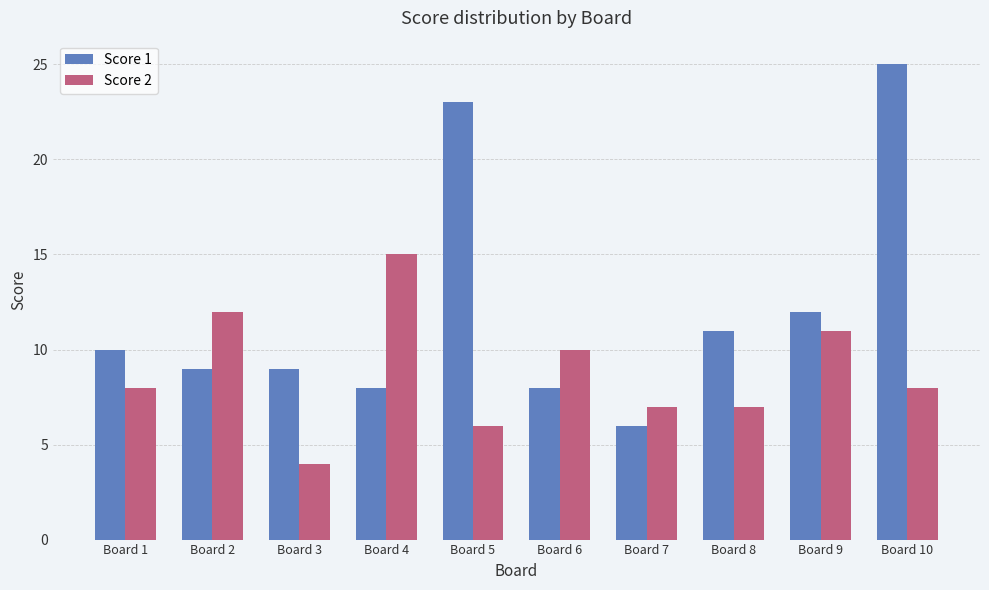

Read the Score 2 value at Board 10, to the nearest 5.

10